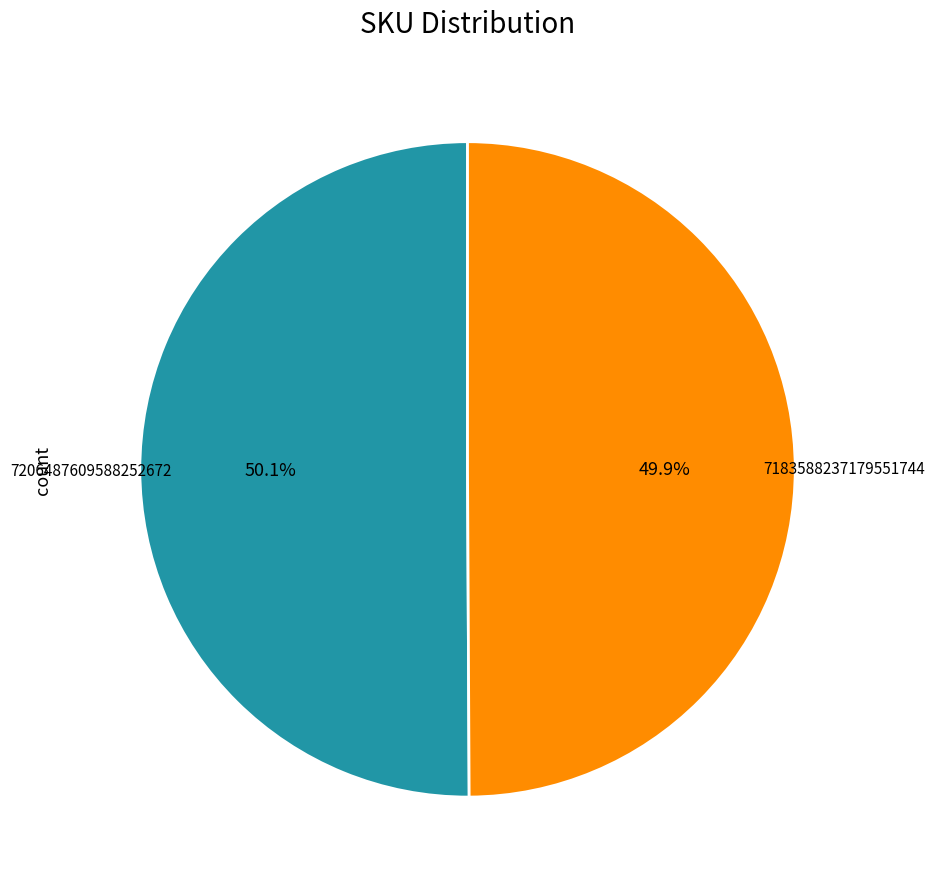

Does any single category account for the majority?

Yes